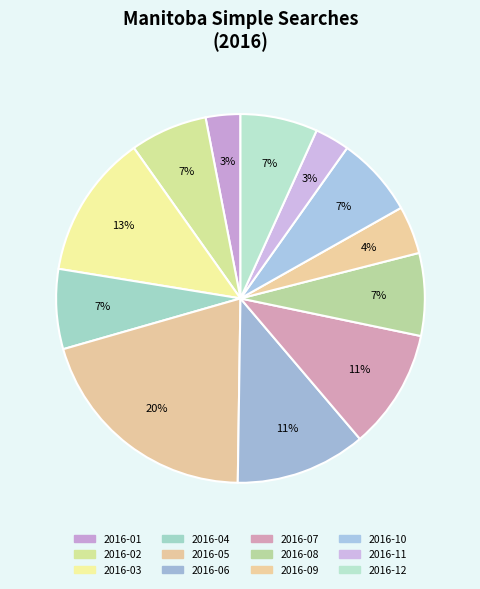

Between 2016-12 and 2016-07, which is larger?

2016-07